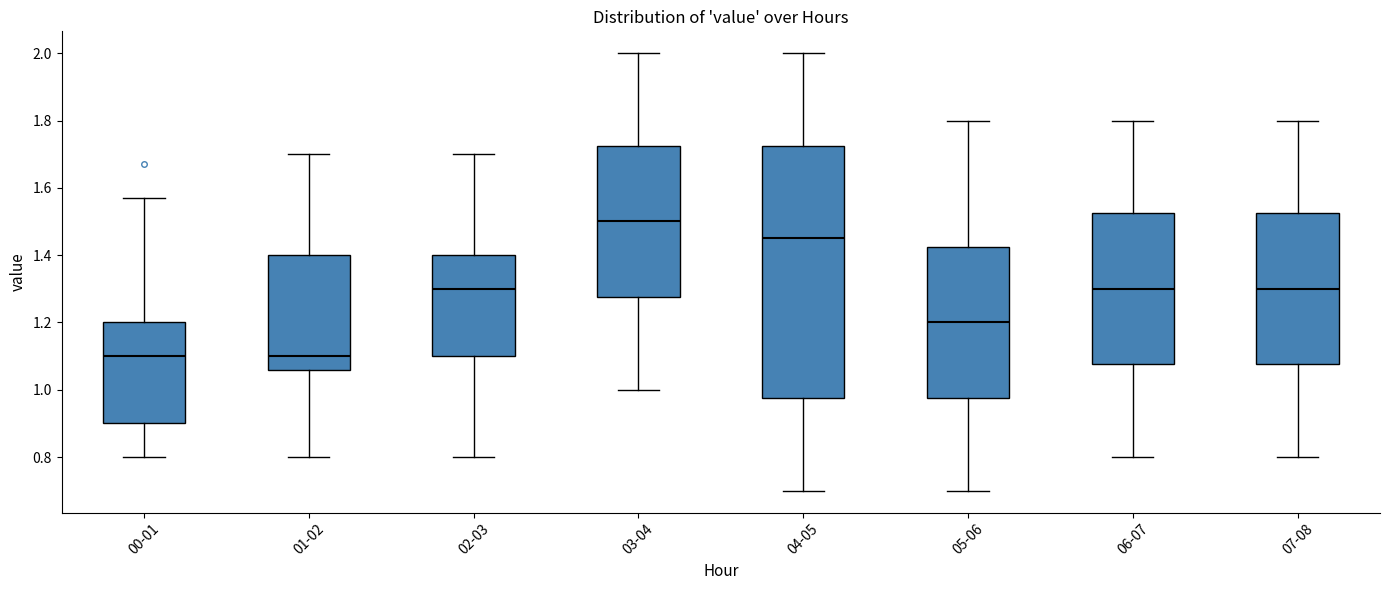

Reading left to right, transcribe this box plot: for each box, give where its median line is, the range the box spans, and where its two whiskers end, as read against the y-axis. The values are not printed on the chart, so give them approximately, as read against the axis.

00-01: median 1.10, box 0.90 to 1.20, whiskers 0.80 to 1.58
01-02: median 1.10, box 1.06 to 1.40, whiskers 0.80 to 1.70
02-03: median 1.30, box 1.10 to 1.40, whiskers 0.80 to 1.70
03-04: median 1.50, box 1.28 to 1.72, whiskers 1.00 to 2.00
04-05: median 1.46, box 0.98 to 1.72, whiskers 0.70 to 2.00
05-06: median 1.20, box 0.98 to 1.42, whiskers 0.70 to 1.80
06-07: median 1.30, box 1.08 to 1.52, whiskers 0.80 to 1.80
07-08: median 1.30, box 1.08 to 1.52, whiskers 0.80 to 1.80